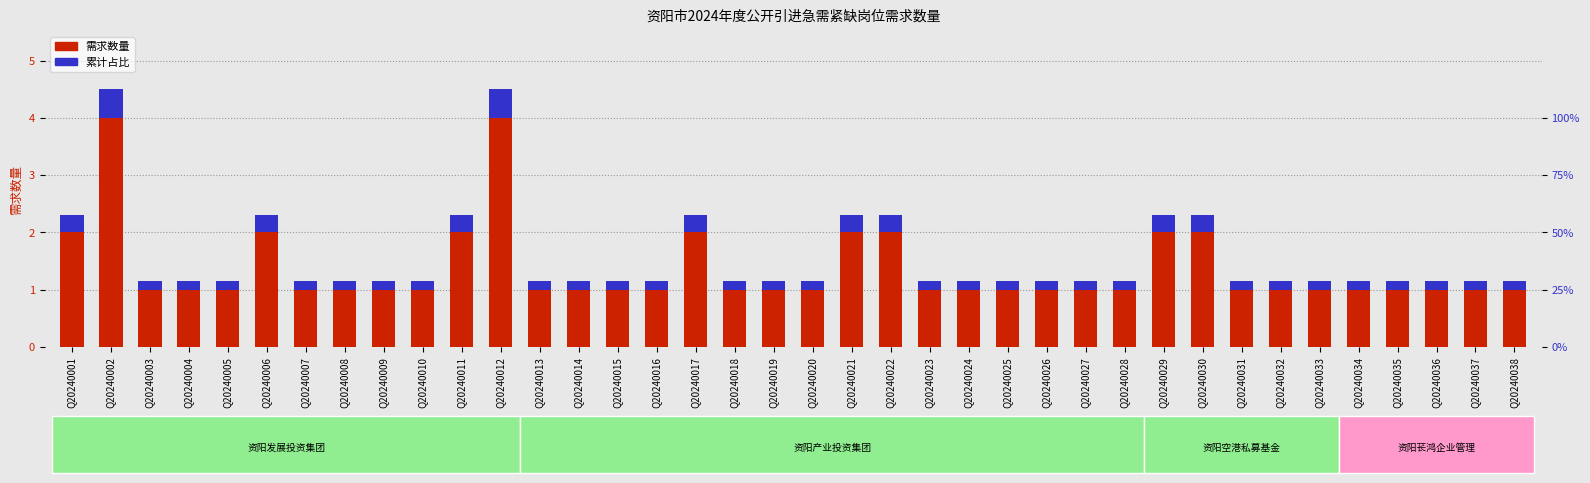

Which series changed the most between Q20240001 and Q20240013?

需求数量